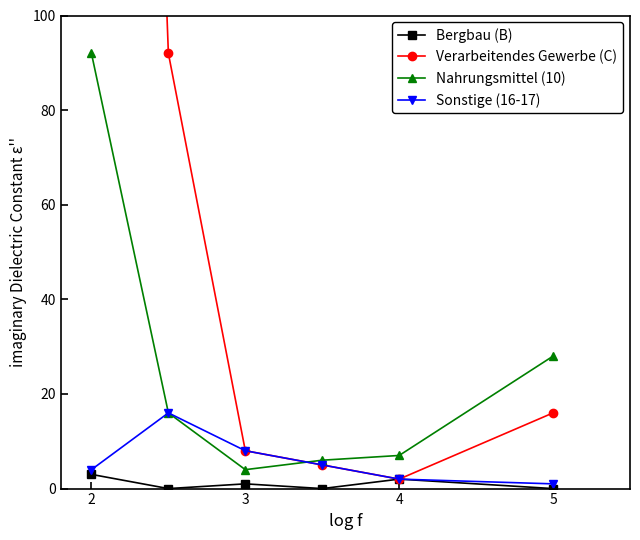

What is the sum of the Nahrungsmittel (10) values at 2 and 5?

120